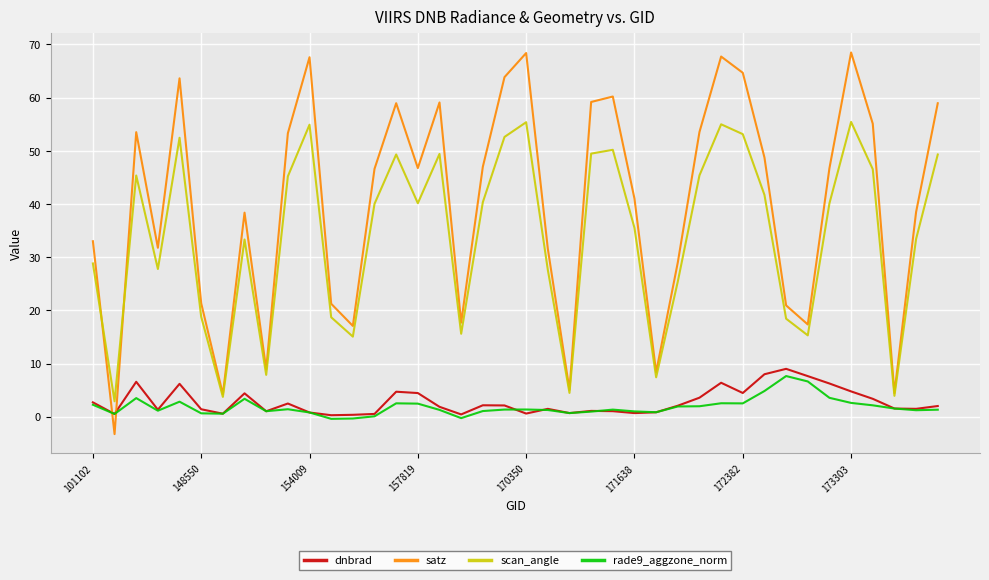

True or false: satz and rade9_aggzone_norm intersect in this chart.

True